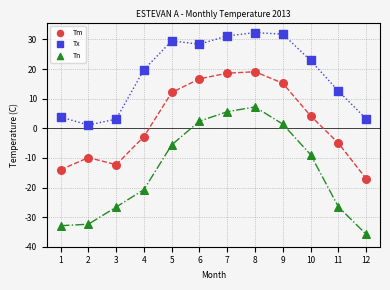

Across all data points, what is the range of Y values (max minus min)?

68.1